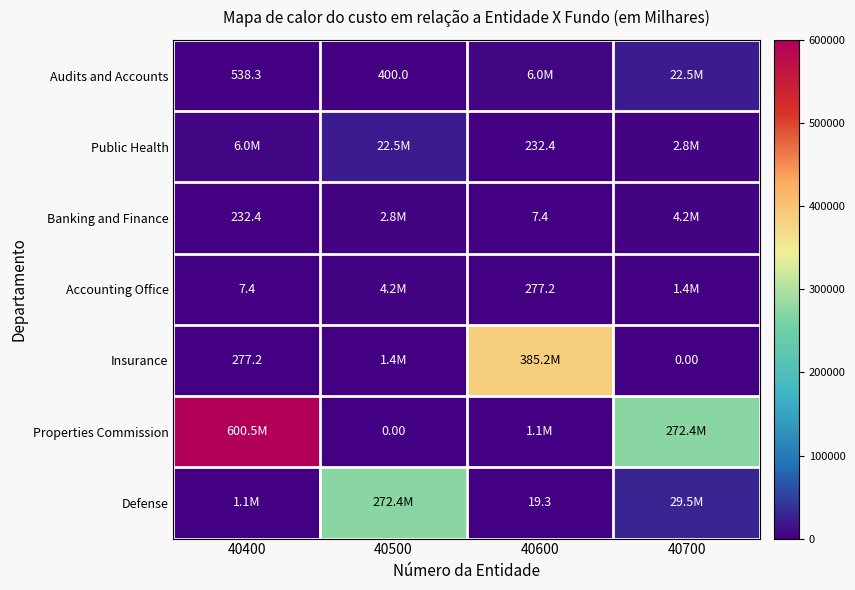

Is it true that Banking and Finance equals 232.4 at 40400?

True